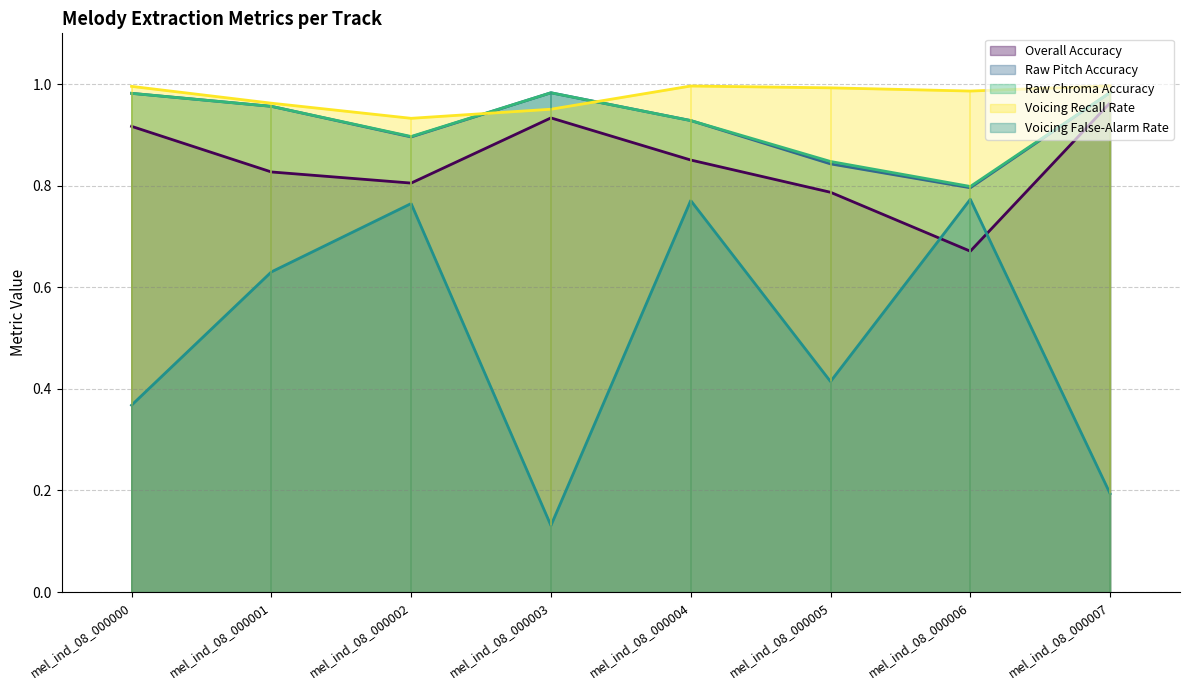

Is it true that Voicing Recall Rate equals 0.3 at mel_ind_08_000001?

False